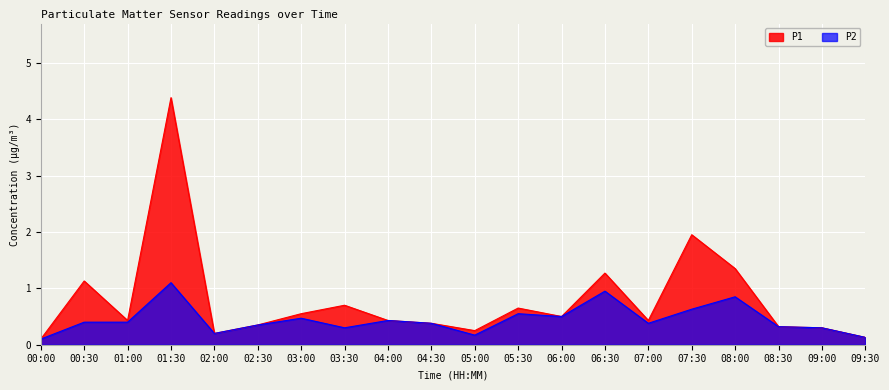

What are all the series names shown in the legend?

P1, P2